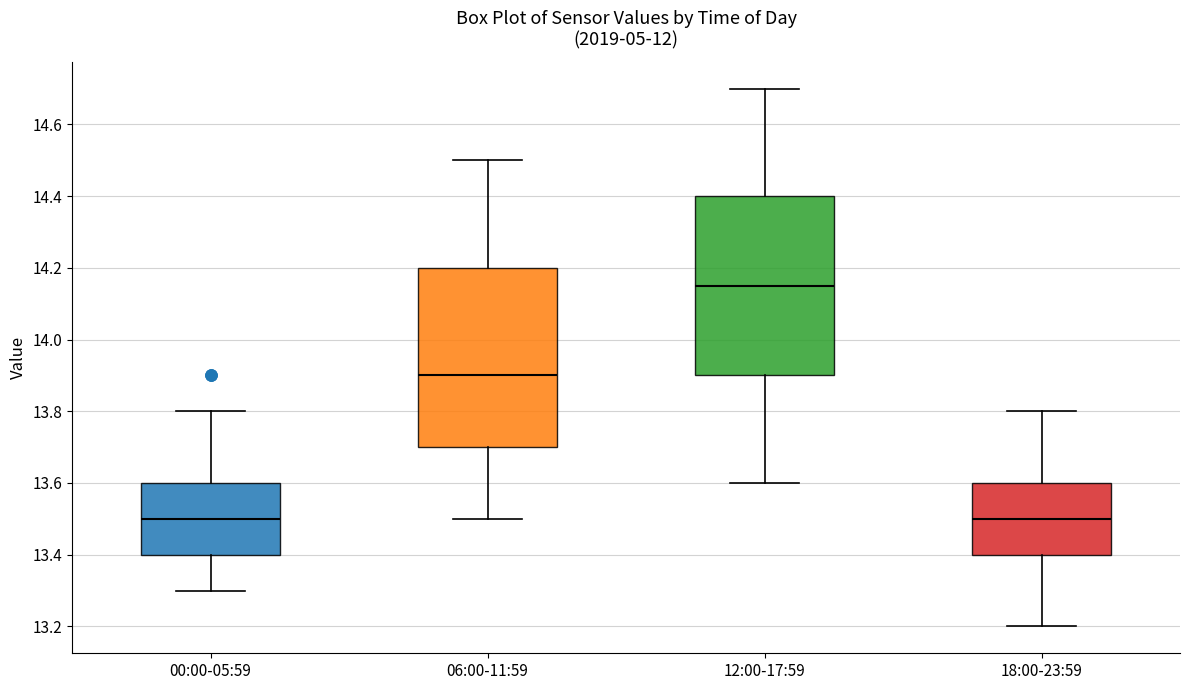

Reading left to right, read every box against the y-axis: the position of its median line, the range the box covers, and the ends of its whiskers. The values are not printed on the chart, so give them approximately, as read against the axis.

00:00-05:59: median 13.50, box 13.40 to 13.60, whiskers 13.30 to 13.80
06:00-11:59: median 13.90, box 13.70 to 14.20, whiskers 13.50 to 14.50
12:00-17:59: median 14.16, box 13.90 to 14.40, whiskers 13.60 to 14.70
18:00-23:59: median 13.50, box 13.40 to 13.60, whiskers 13.20 to 13.80